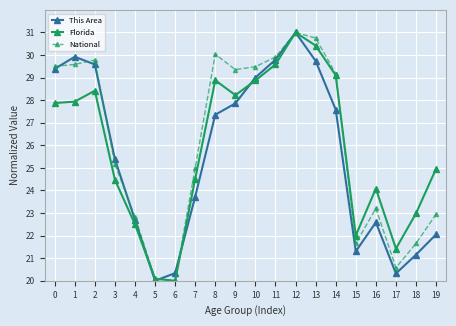

The This Area series shows 34.7 at 4. True or false?

False